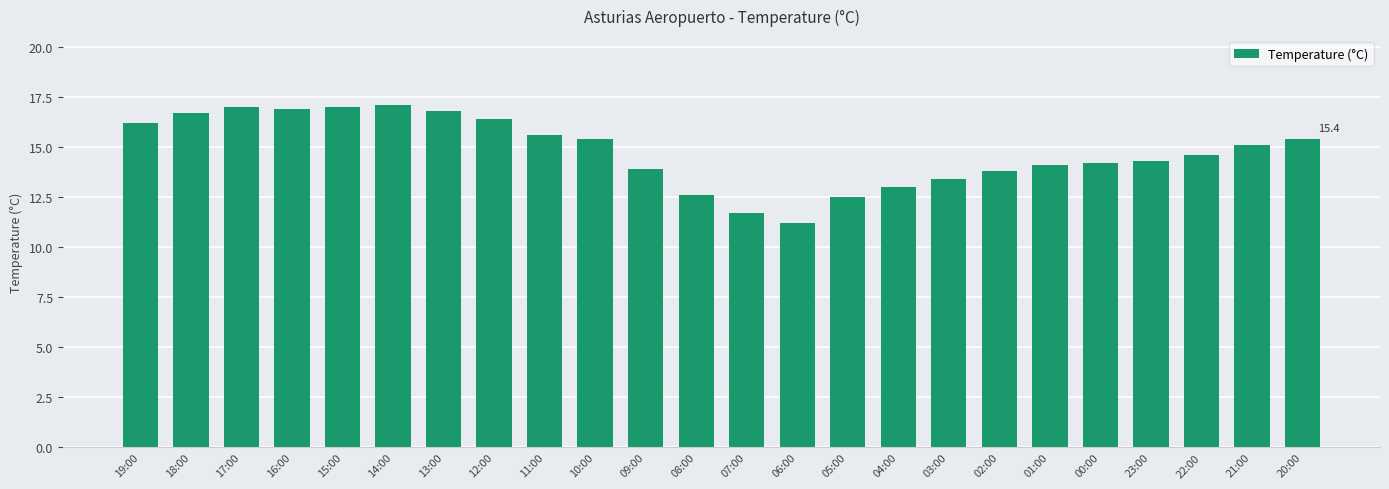

What is the change in value from 13:00 to 23:00?

-2.5